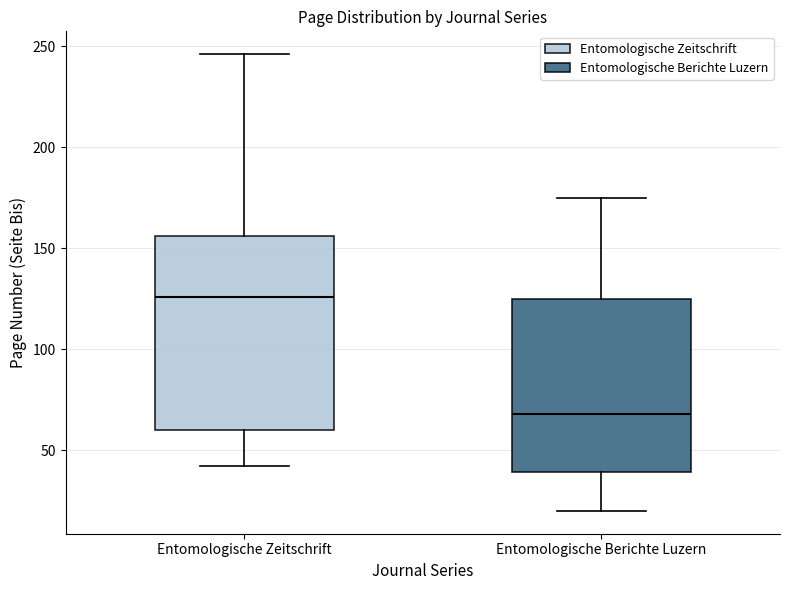

Which box has the lowest median line?

Entomologische Berichte Luzern